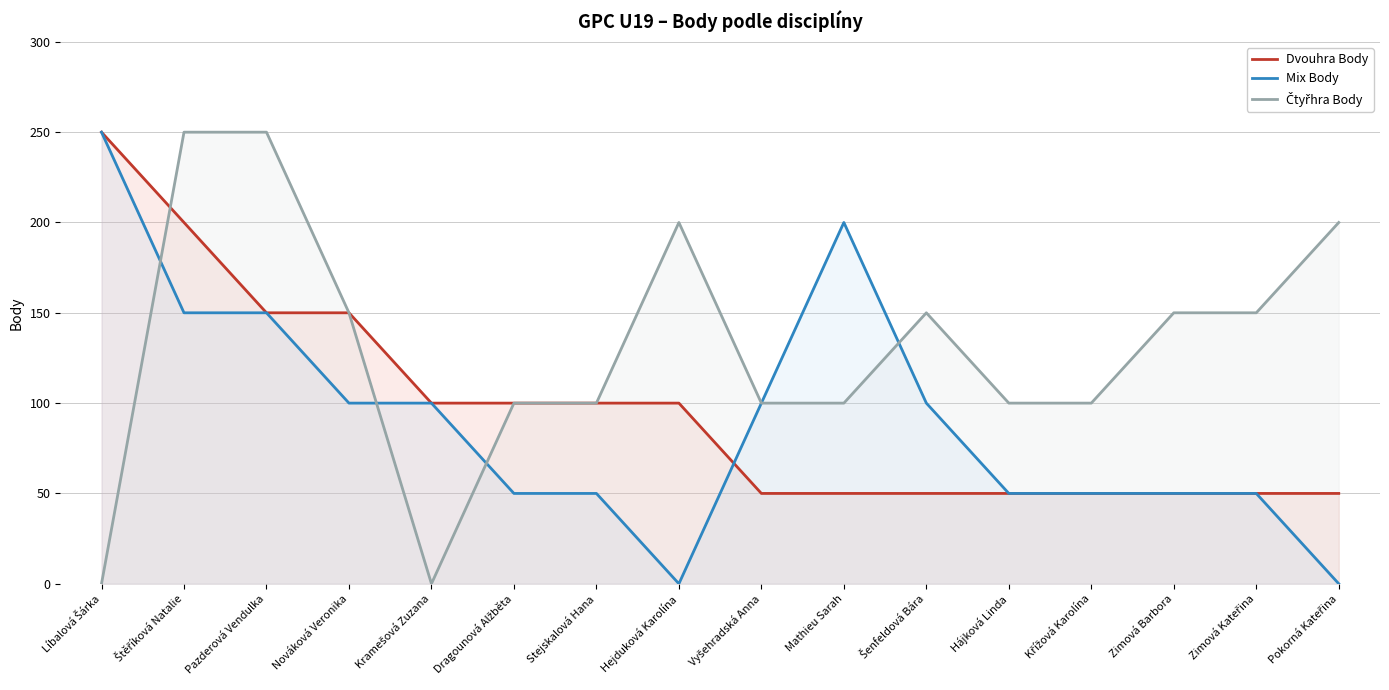

Rank the series at Hájková Linda from highest to lowest value.

Čtyřhra Body, Dvouhra Body, Mix Body